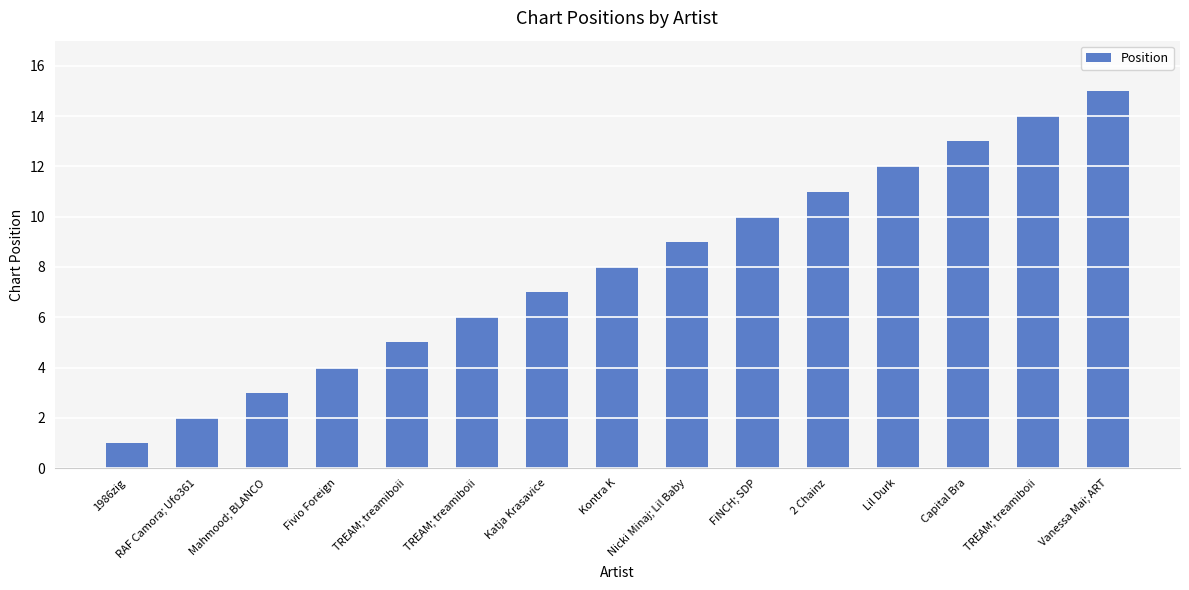

How many data points are less than 8?

7